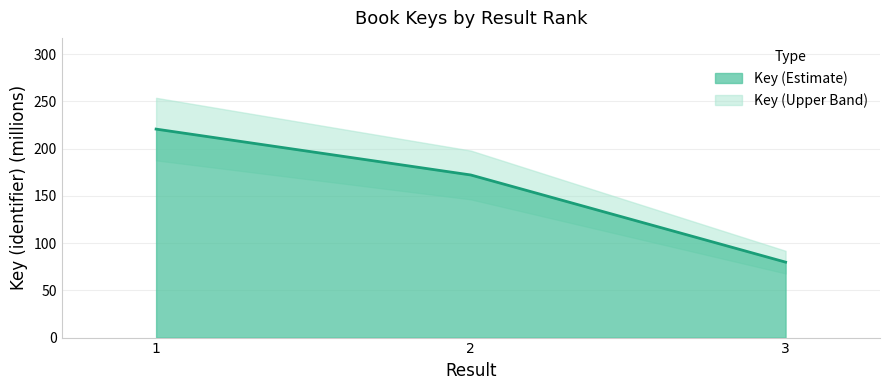

At which category does the chart reach its minimum across all series?

3